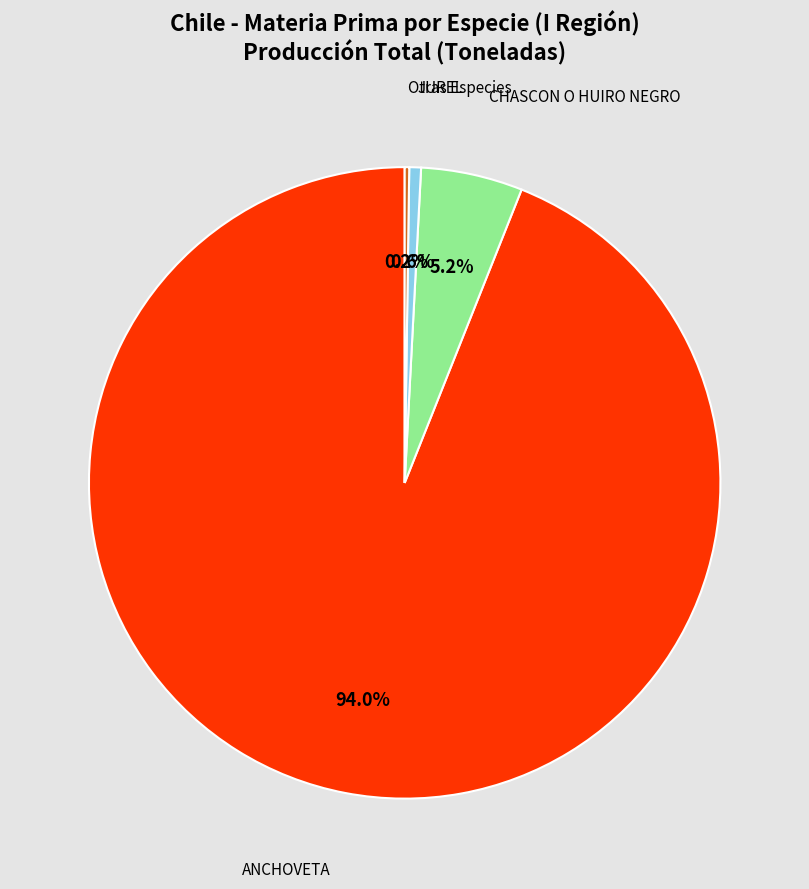

Is there a majority slice in this chart?

Yes